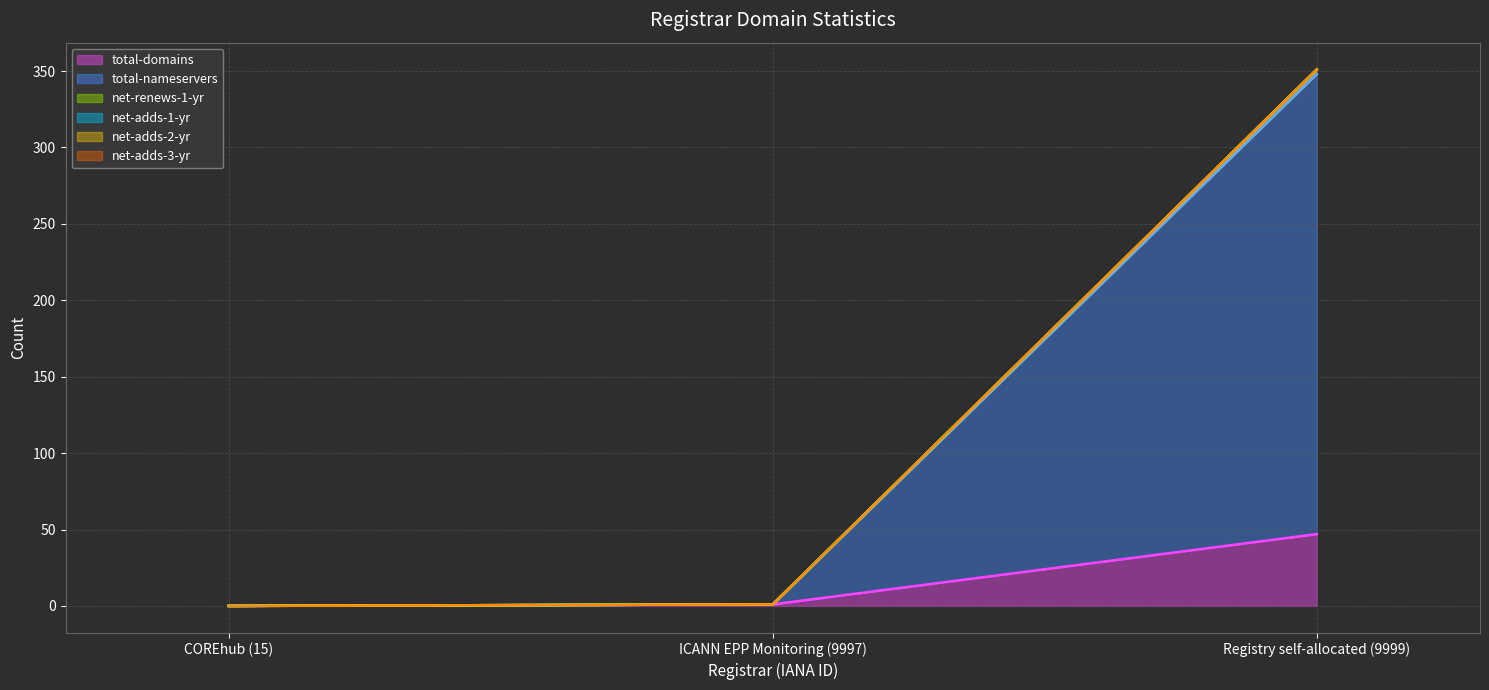

Which category has the highest value across all series?

Registry self-allocated (9999)